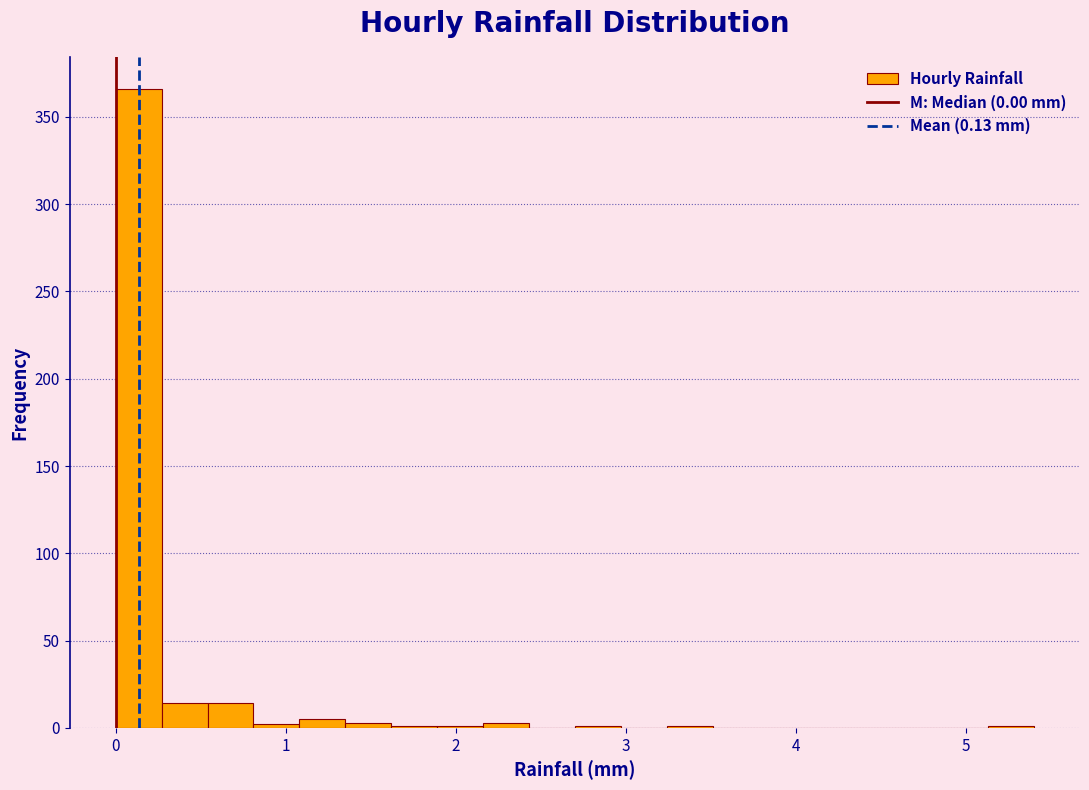

Around what value on the x-axis is the tallest bar? Give the approximate position of its centre, as read against the axis.

0.1